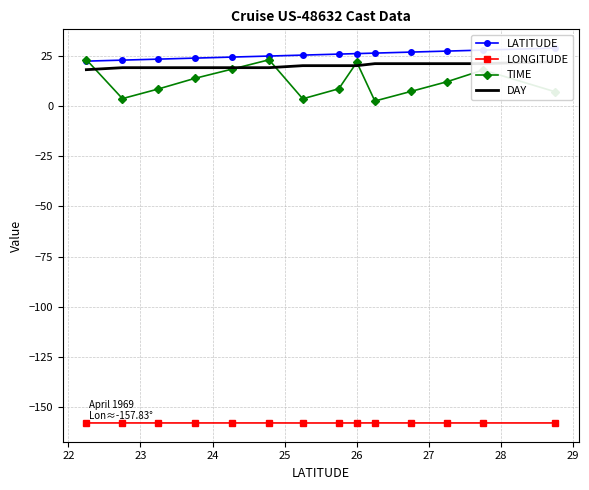

In TIME, how many points are higher than both neighbors (excluding endpoints)?

3